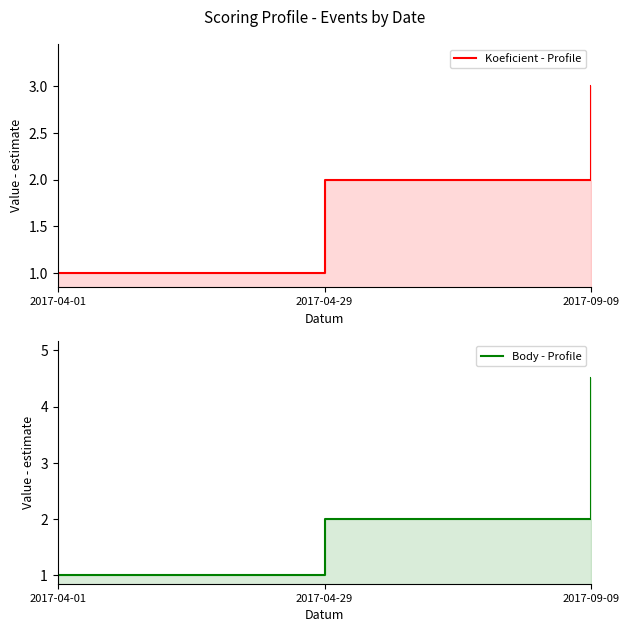

The Koeficient - Profile series shows 0.5 at 2017-04-29. True or false?

False